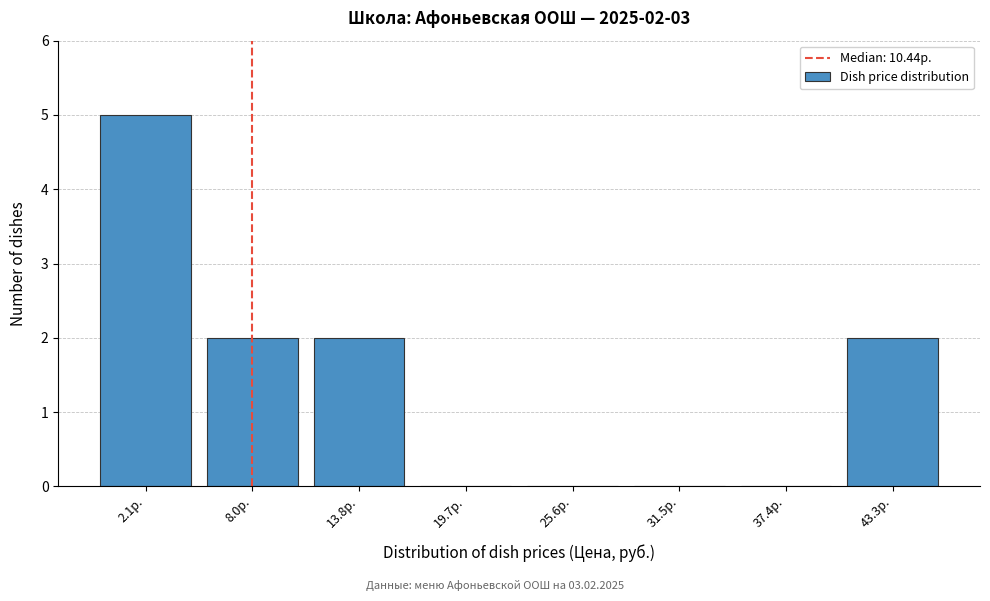

Reading left to right, what are all the values shown in this chart?

2.1р.=5	8.0р.=2	13.8р.=2	19.7р.=0	25.6р.=0	31.5р.=0	37.4р.=0	43.3р.=2